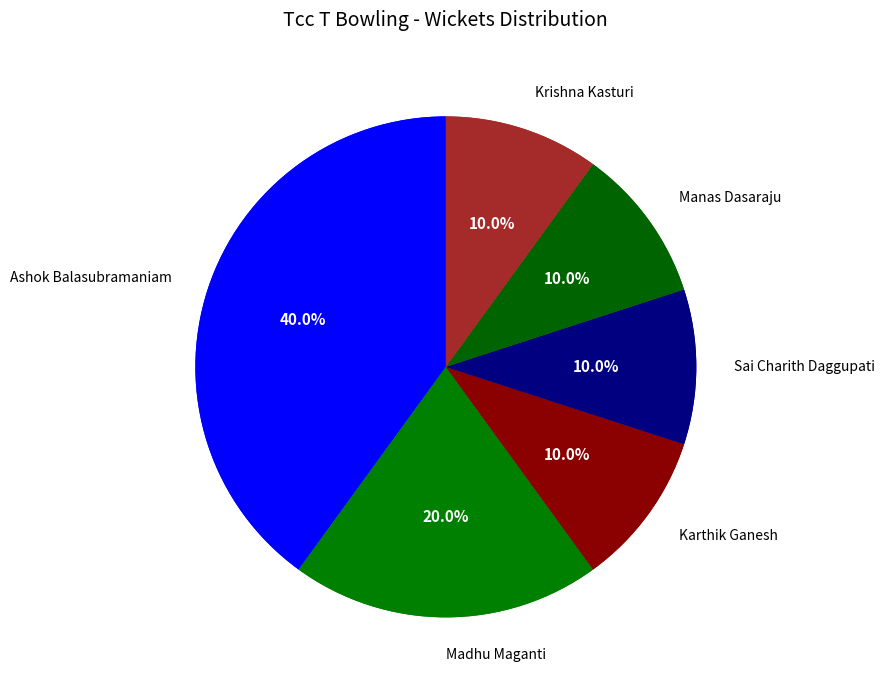

To the nearest percent, what is the average slice percentage?

17%